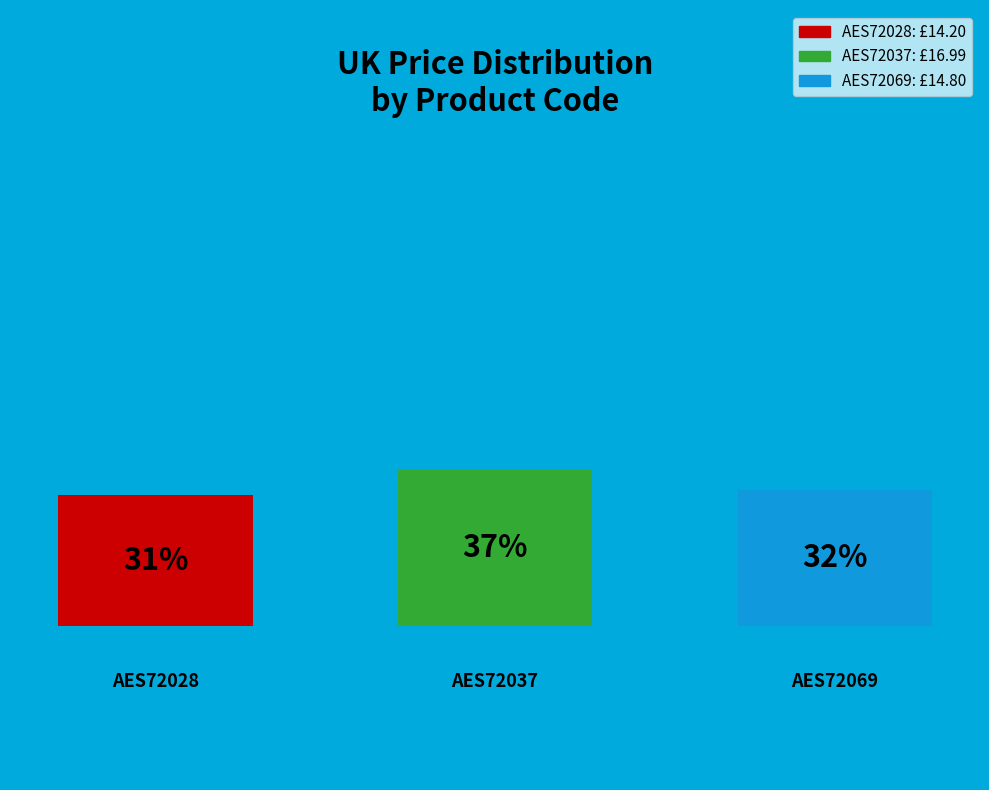

What percentage is the AES72028 slice, to the nearest percent?

31%